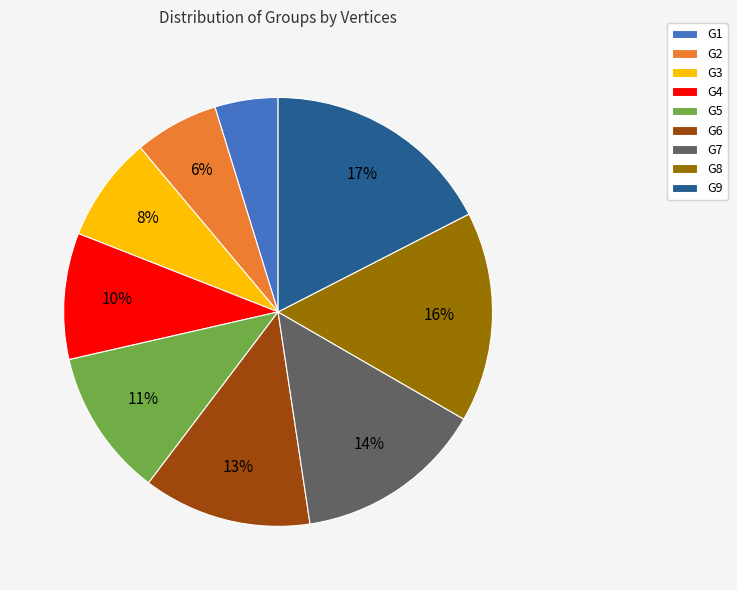

To the nearest percent, what is the average slice percentage?

11%